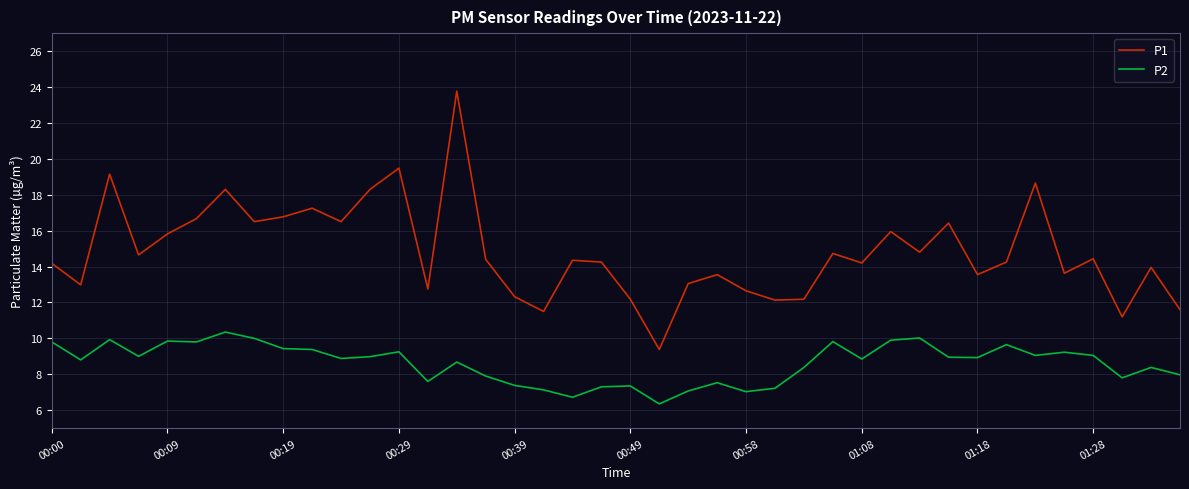

What is the sum of all P2 values?

344.7